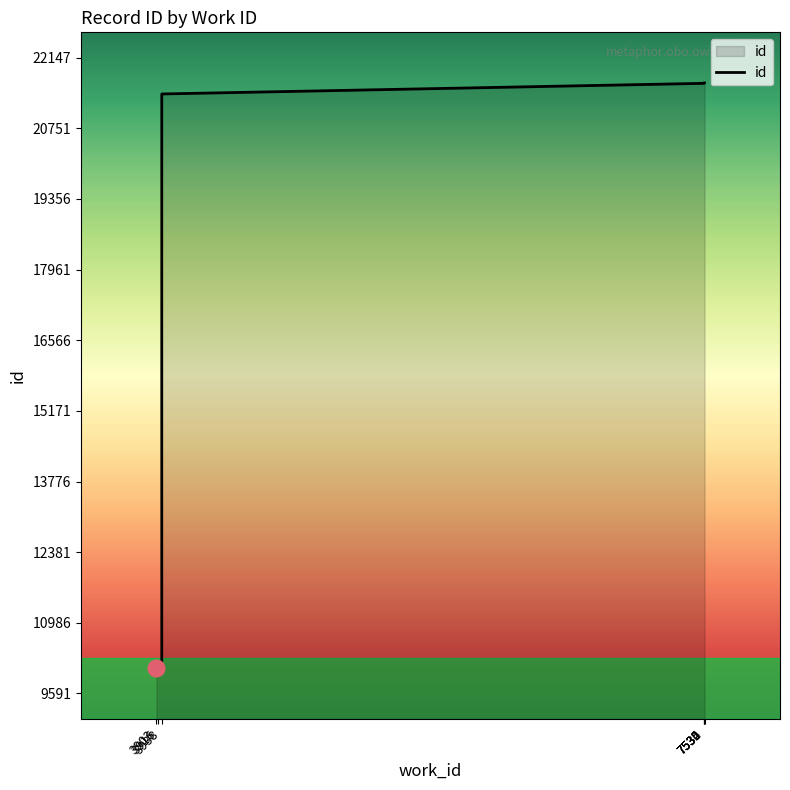

How many lines are shown in the chart?

1